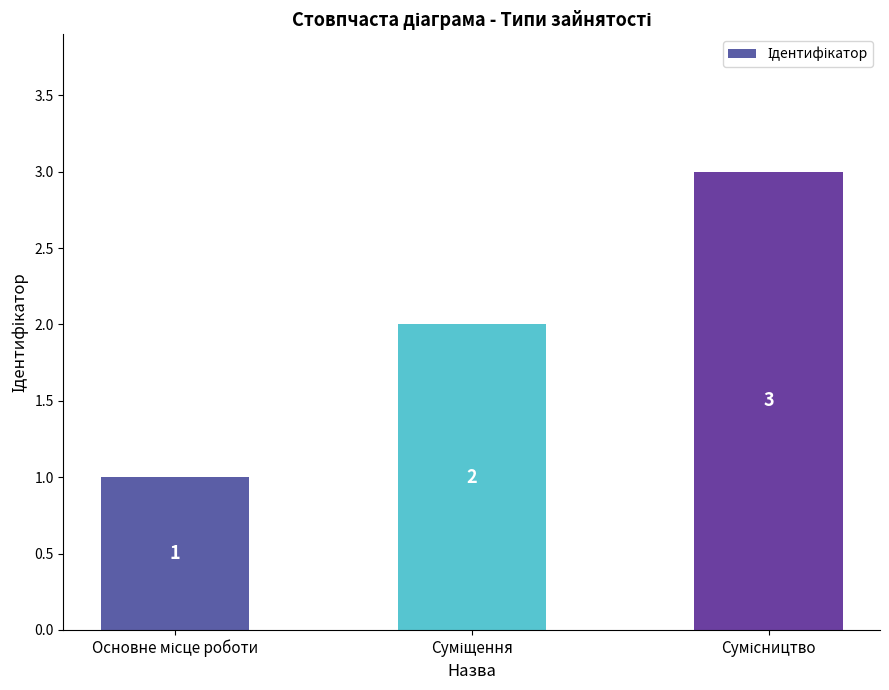

What is the value of the 1st bar from the left?

1